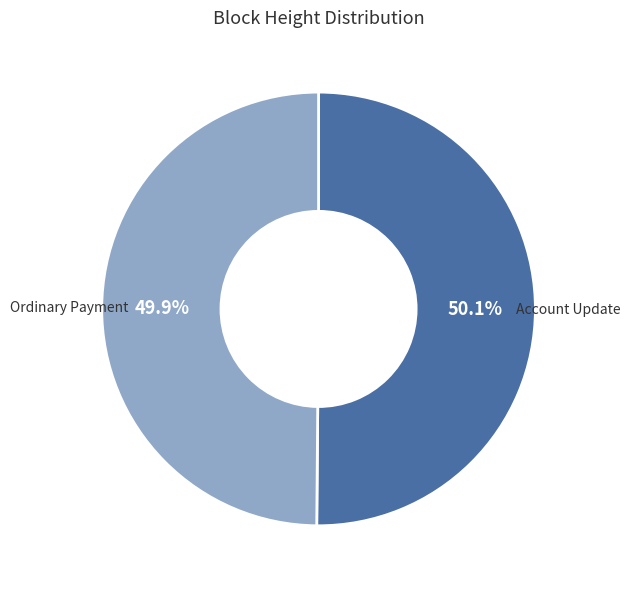

Combined, what portion of the pie is Ordinary Payment and Account Update?

100.0%